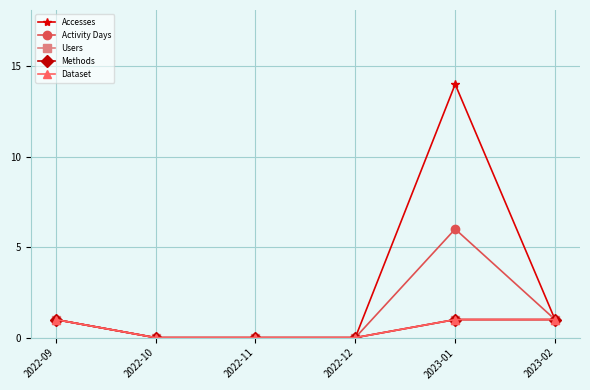

How many lines are shown in the chart?

5